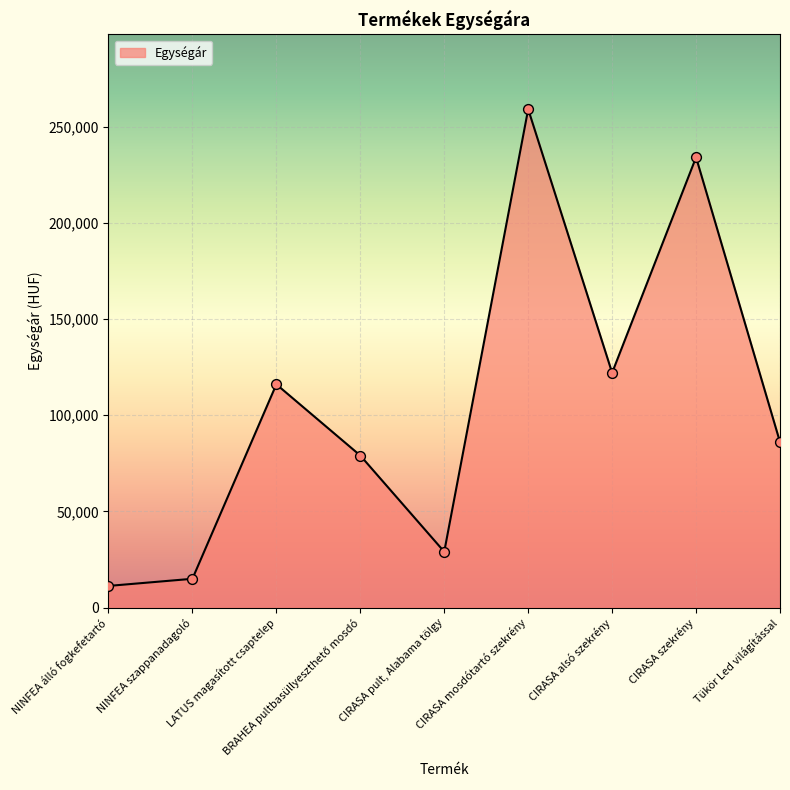

What is the change in value from CIRASA pult, Alabama tölgy to Tükör Led világítással?

+57000